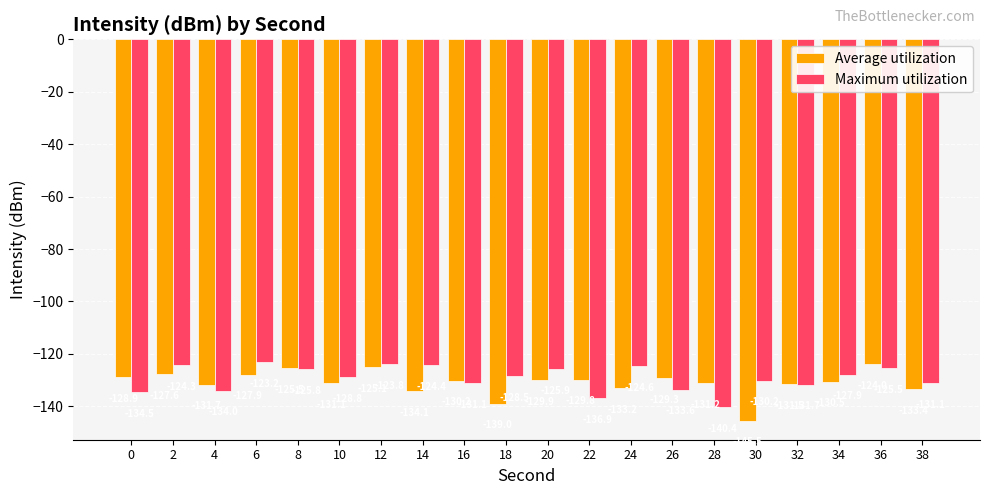

At 26, list the series in order from largest to smallest.

Average utilization, Maximum utilization